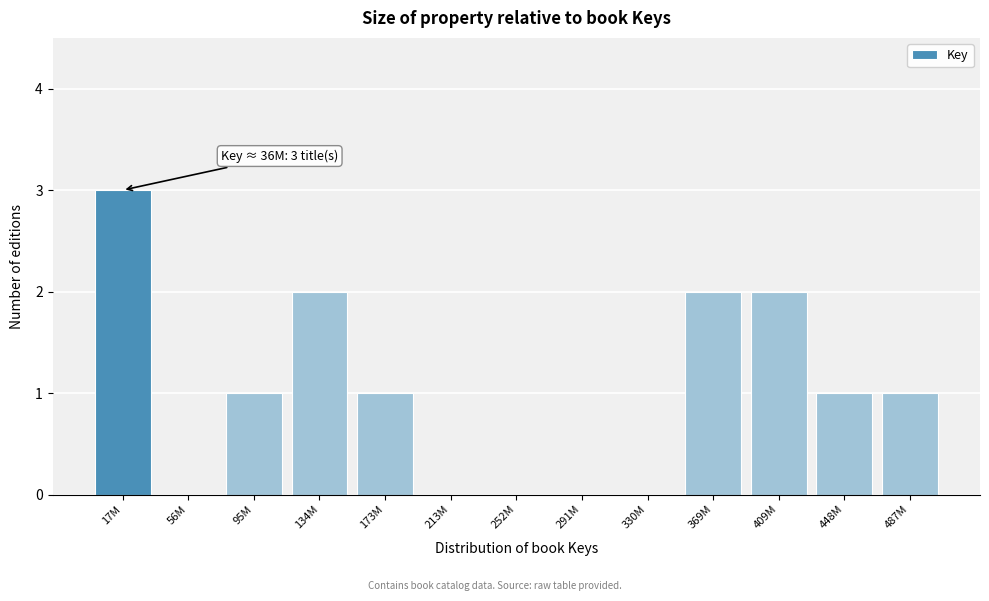

Reading left to right, extract all data points from this chart.

17M=3	56M=0	95M=1	134M=2	173M=1	213M=0	252M=0	291M=0	330M=0	369M=2	409M=2	448M=1	487M=1